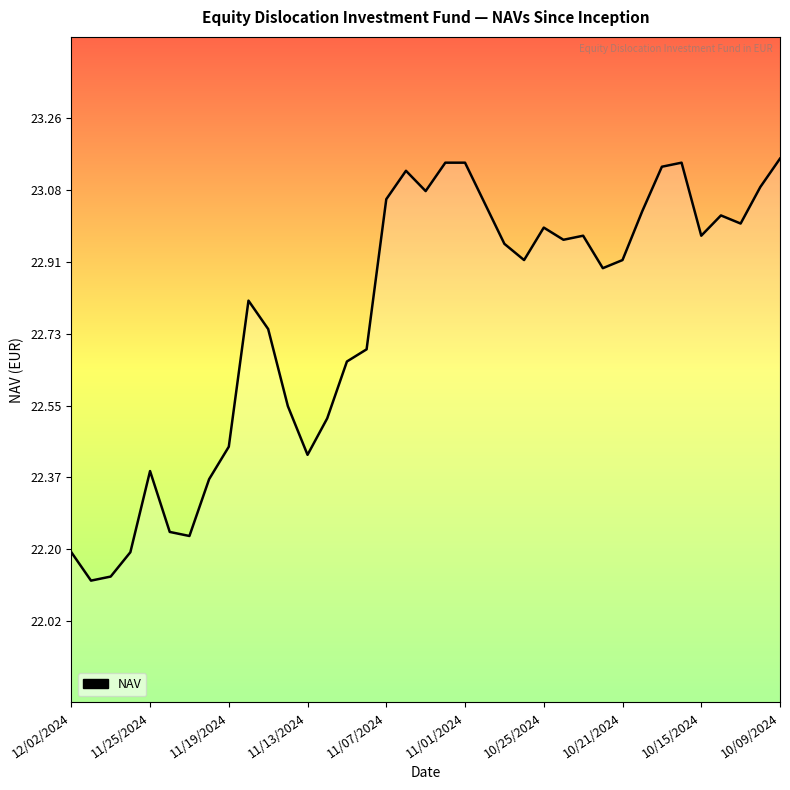

How many lines are shown in the chart?

1